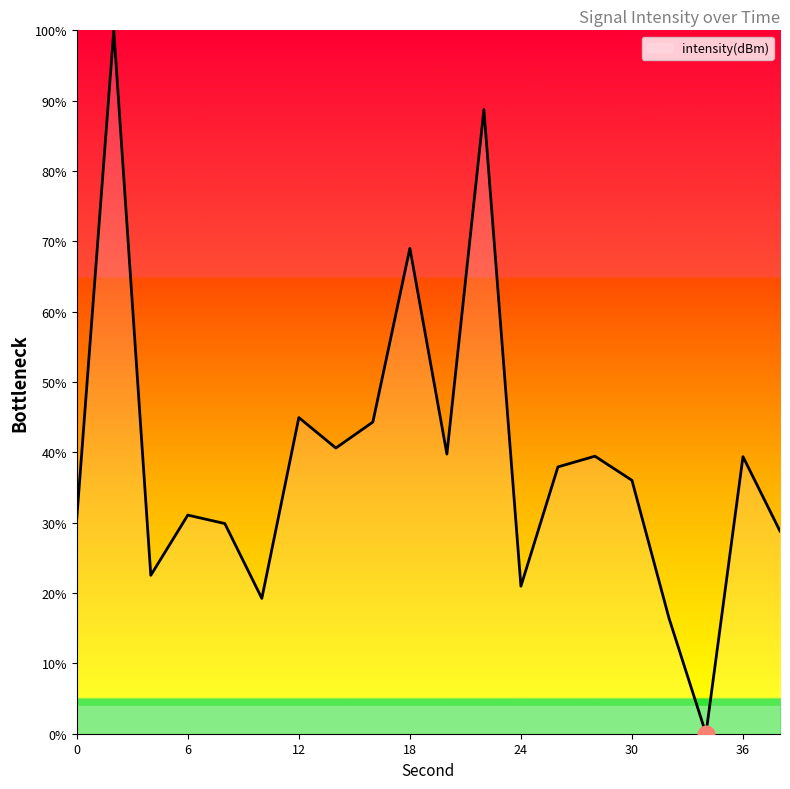

What is the difference between the maximum and minimum values?

100.0